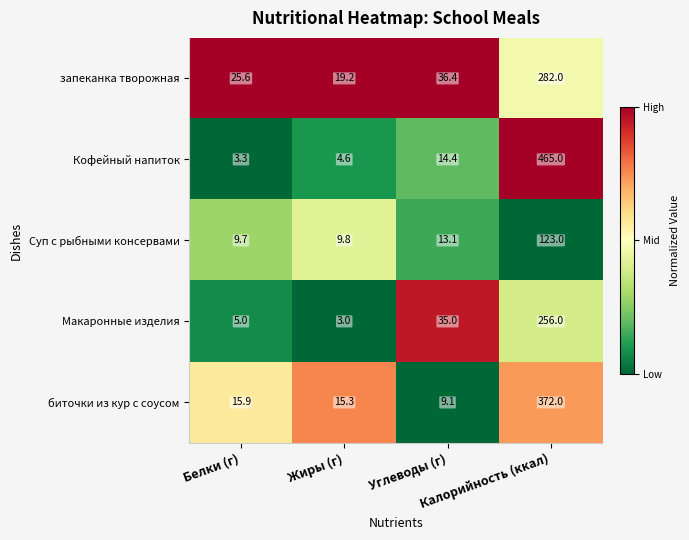

How many series are shown in this chart?

5